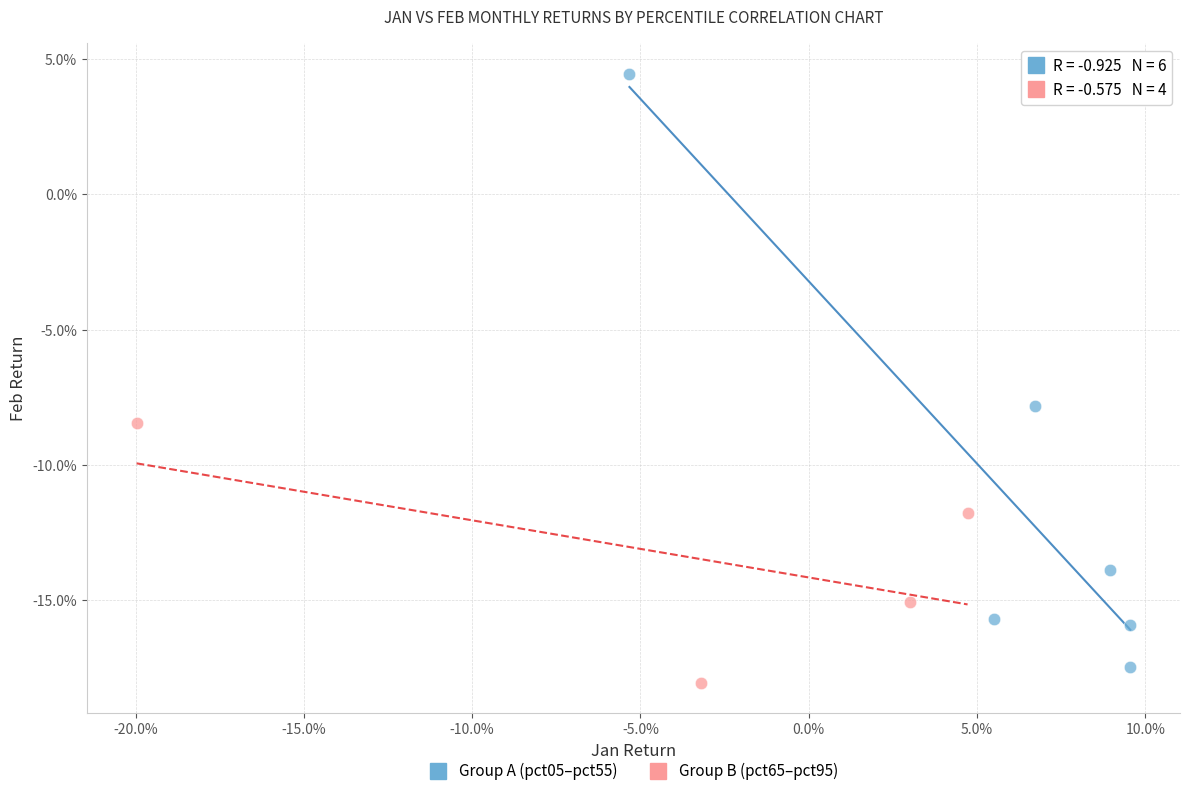

What are all the series names shown in the legend?

Group A (pct05–pct55), Group B (pct65–pct95)